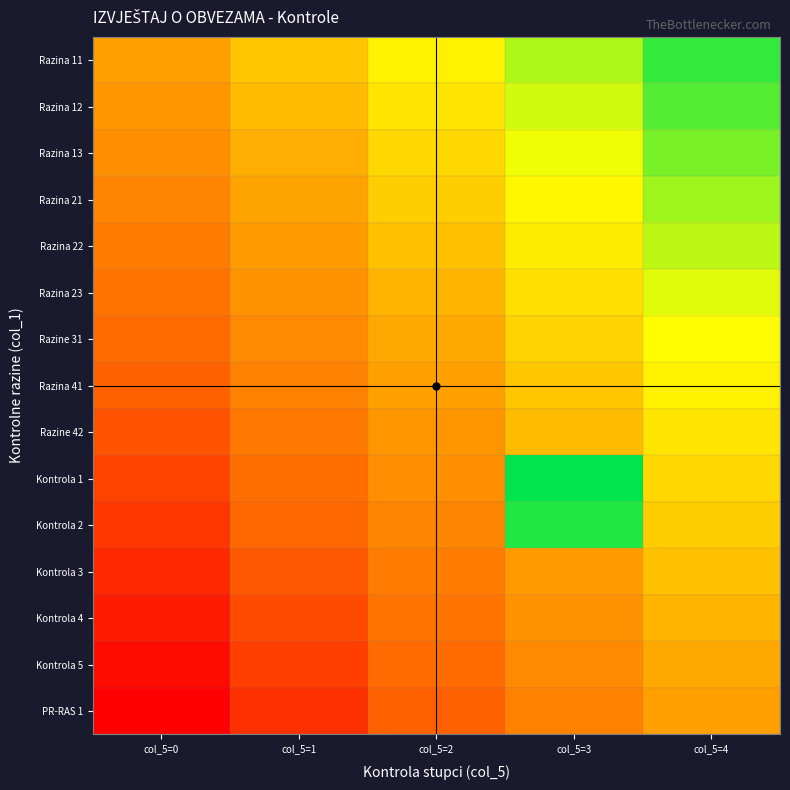

At col_5=1, list the series in order from largest to smallest.

Razina 11, Razina 12, Razina 13, Razina 21, Razina 22, Razina 23, Razine 31, Razina 41, Razine 42, Kontrola 1, Kontrola 2, Kontrola 3, Kontrola 4, Kontrola 5, PR-RAS 1